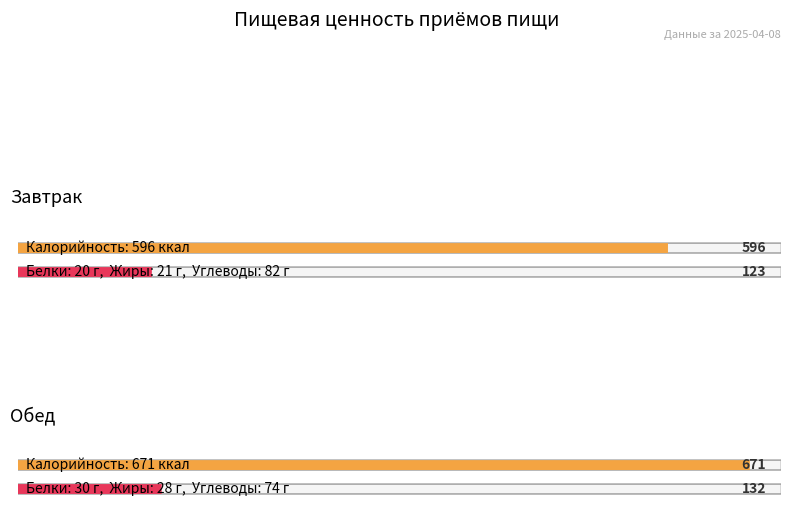

What is the label of the 2nd bar from the right?

Завтрак